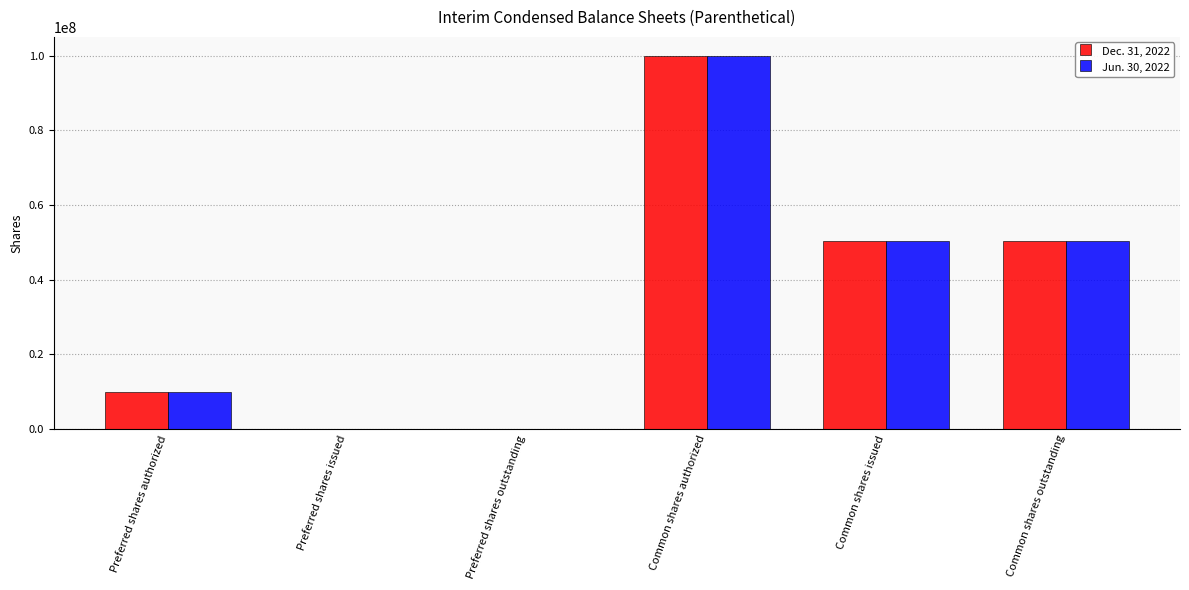

Is it true that Jun. 30, 2022 equals 27203496 at Common shares outstanding?

False